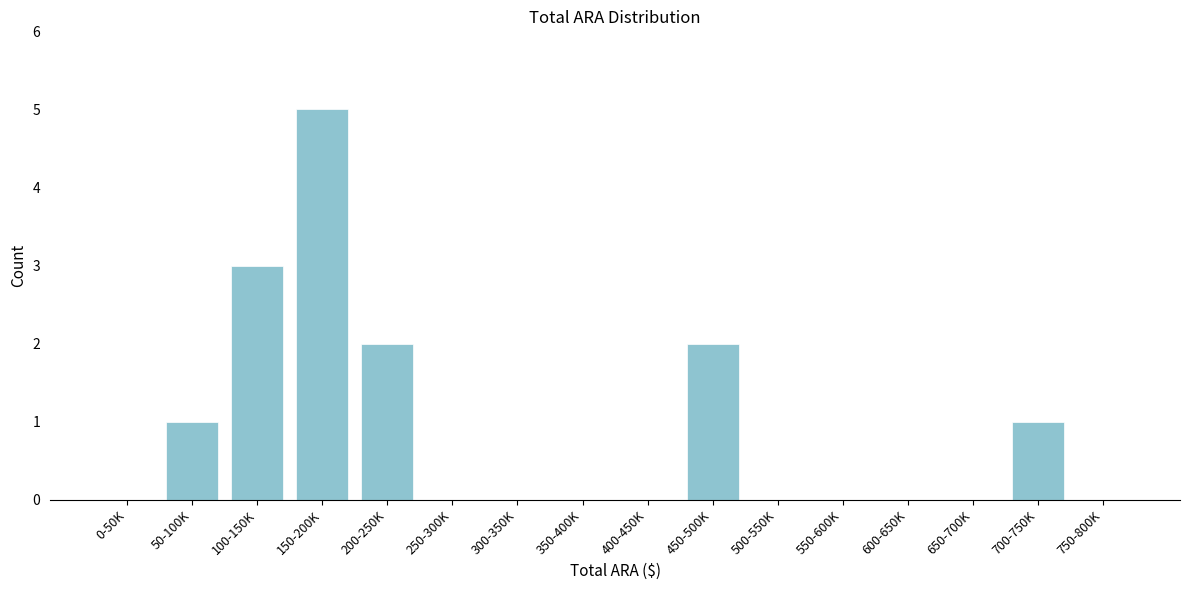

Reading left to right, what are all the values shown in this chart?

0-50K=0	50-100K=1	100-150K=3	150-200K=5	200-250K=2	250-300K=0	300-350K=0	350-400K=0	400-450K=0	450-500K=2	500-550K=0	550-600K=0	600-650K=0	650-700K=0	700-750K=1	750-800K=0